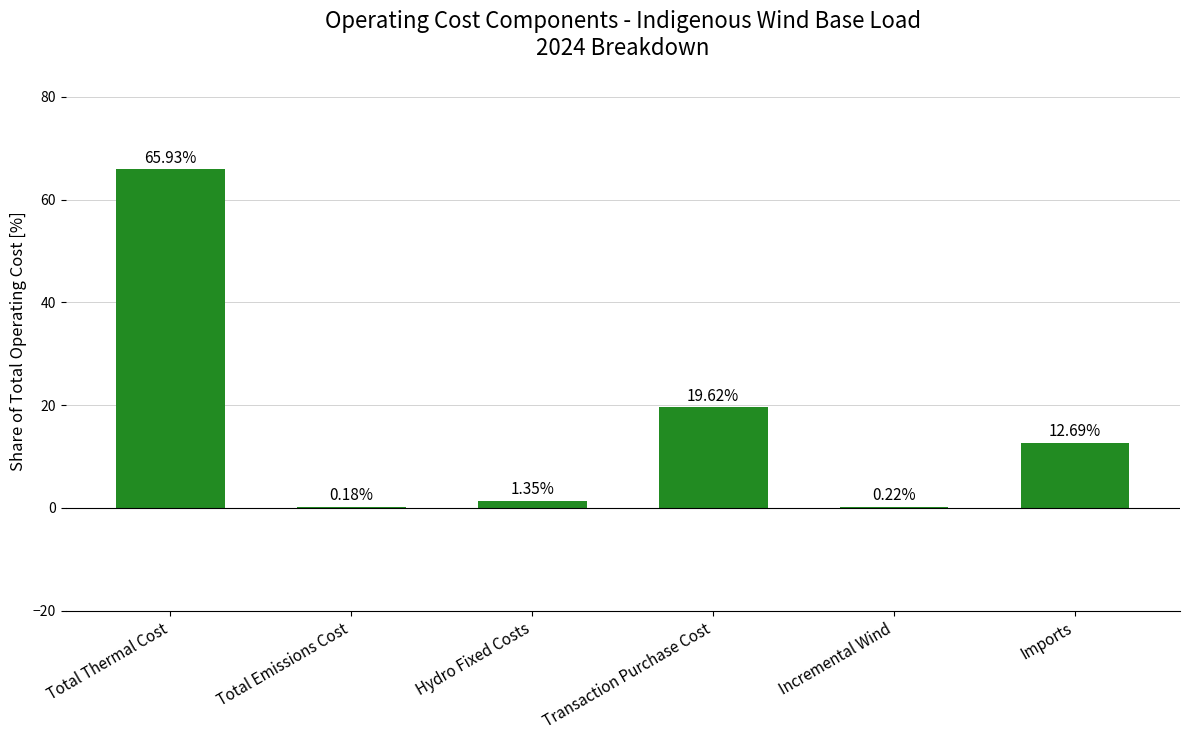

At which category does the chart reach its peak across all series?

Total Thermal Cost